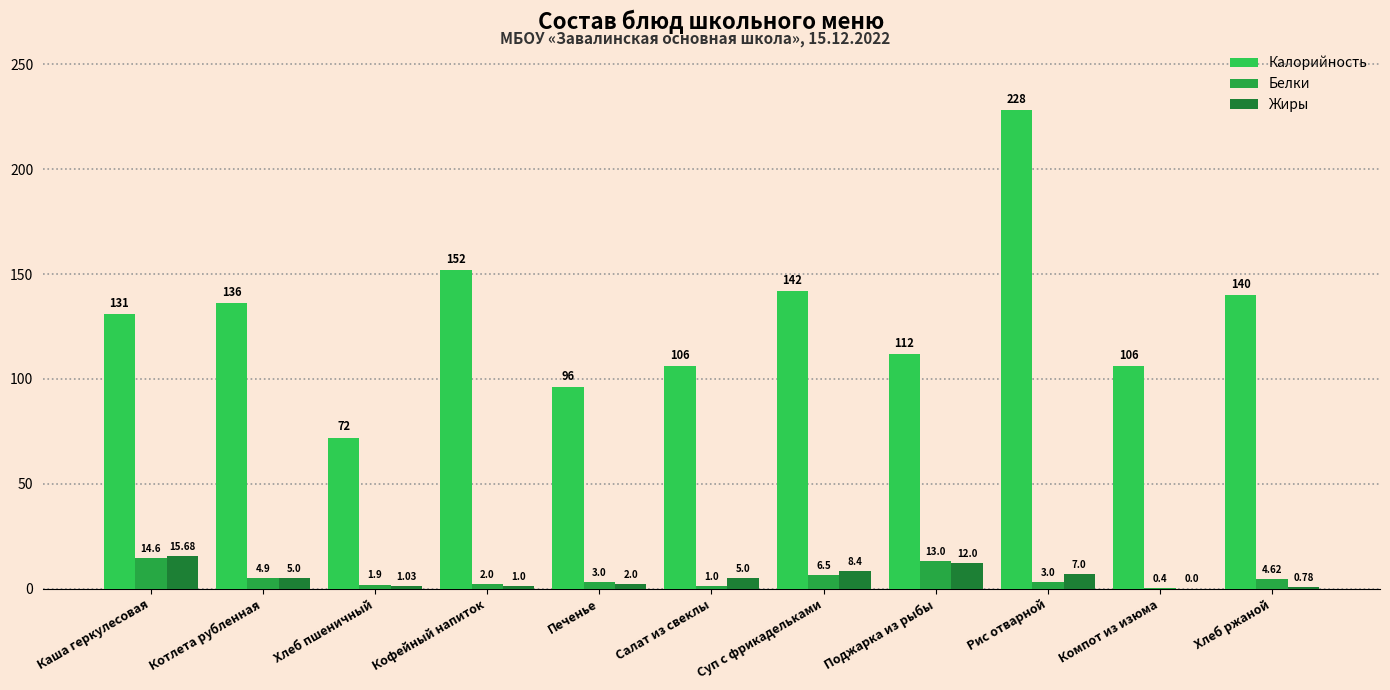

True or false: Белки has a value of 6.5 at Суп с фрикадельками.

True